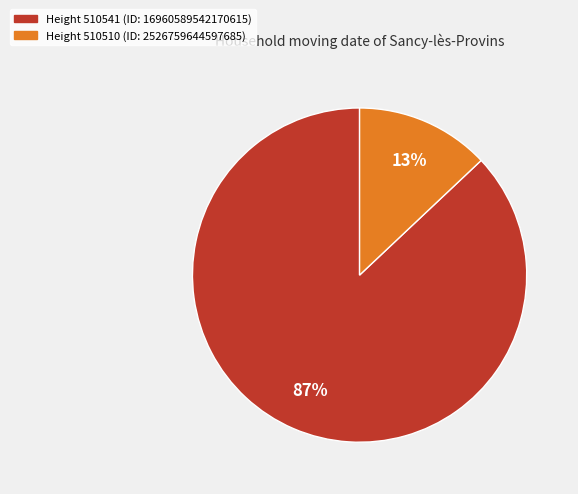

The Height 510541 (ID: 16960589542170615) slice represents 76% of the pie. True or false?

False